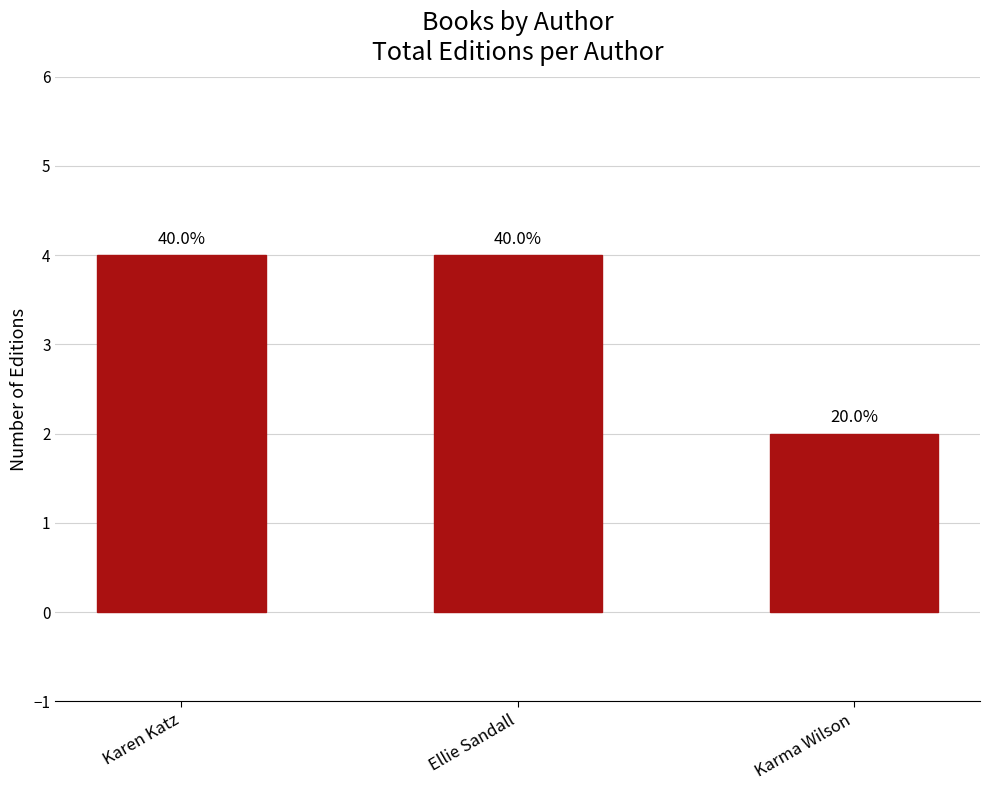

What is the value of the 2nd bar from the left?

4